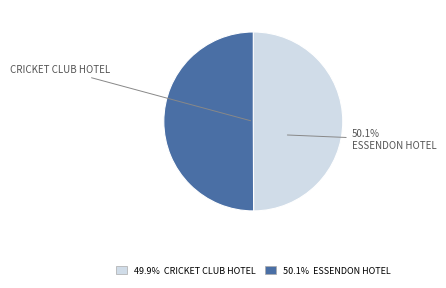

To the nearest percent, what percentage of the pie is CRICKET CLUB HOTEL?

50%